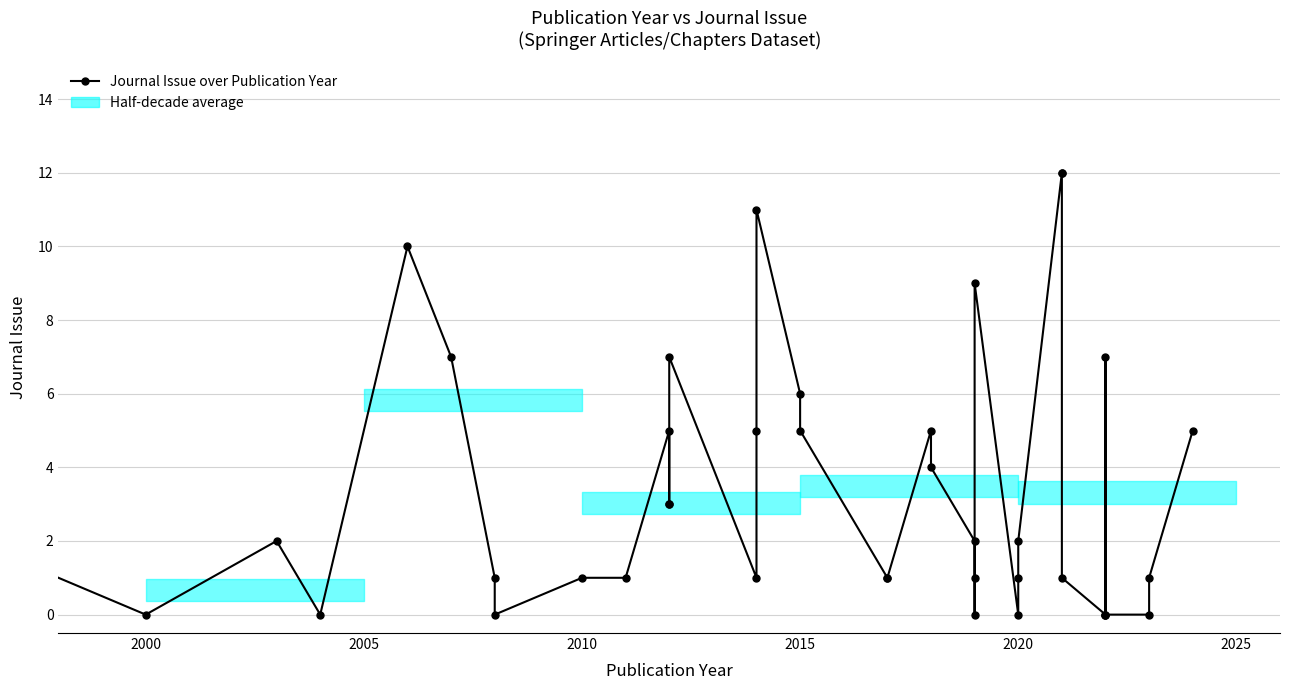

What is the maximum value shown in the chart?

12